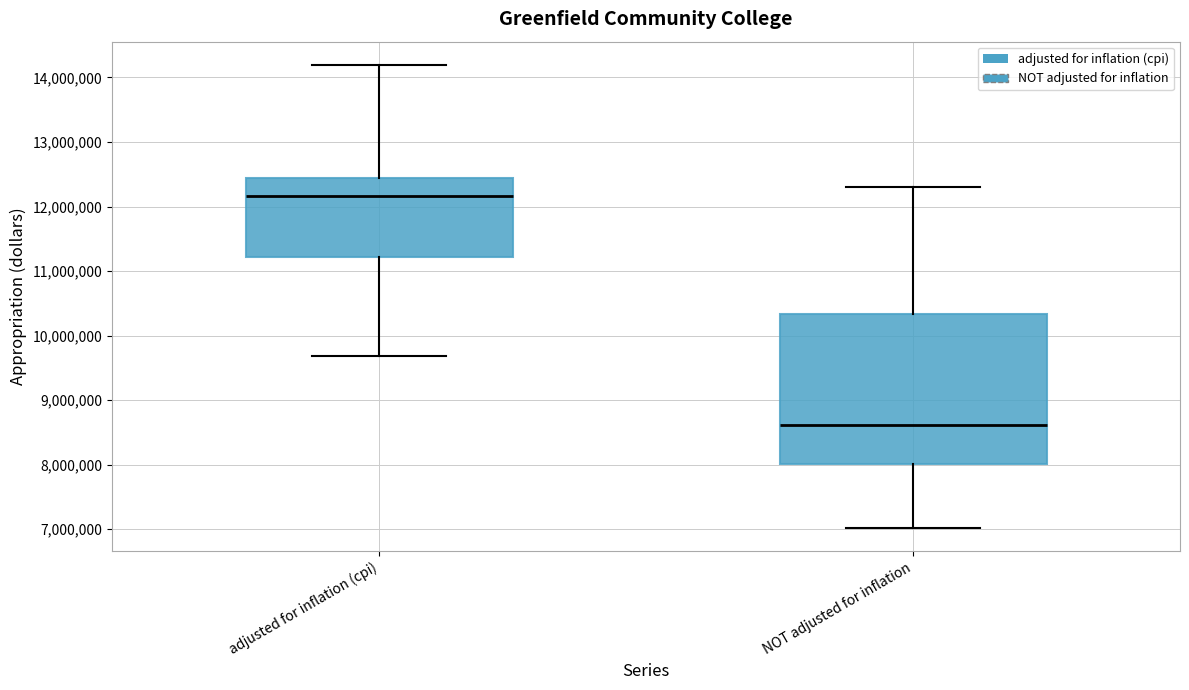

Which box is the tallest, from its lower edge to its upper edge?

NOT adjusted for inflation